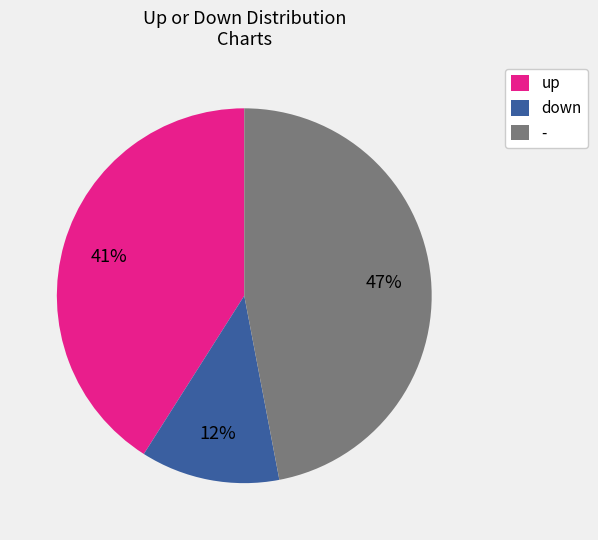

To the nearest percent, what is the average slice percentage?

33%